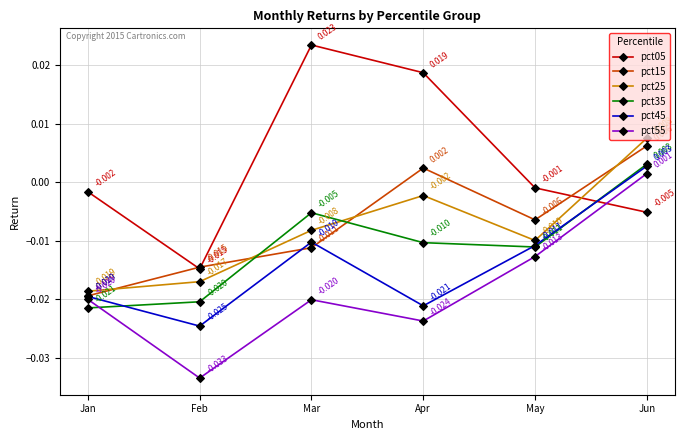

How many lines are shown in the chart?

6